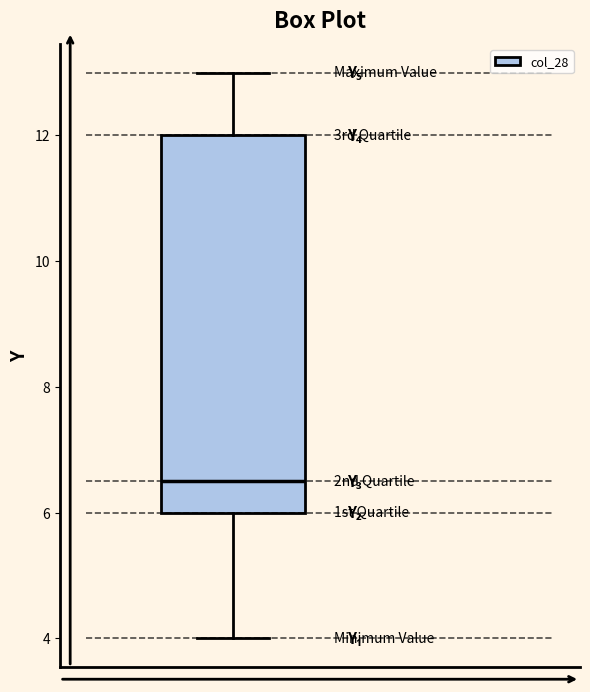

Transcribe this box plot: give where the median line is, the range the box spans, and where the two whiskers end, as read against the y-axis. The values are not printed on the chart, so give them approximately, as read against the axis.

median 6.6, box 6.0 to 12.0, whiskers 4.0 to 13.0